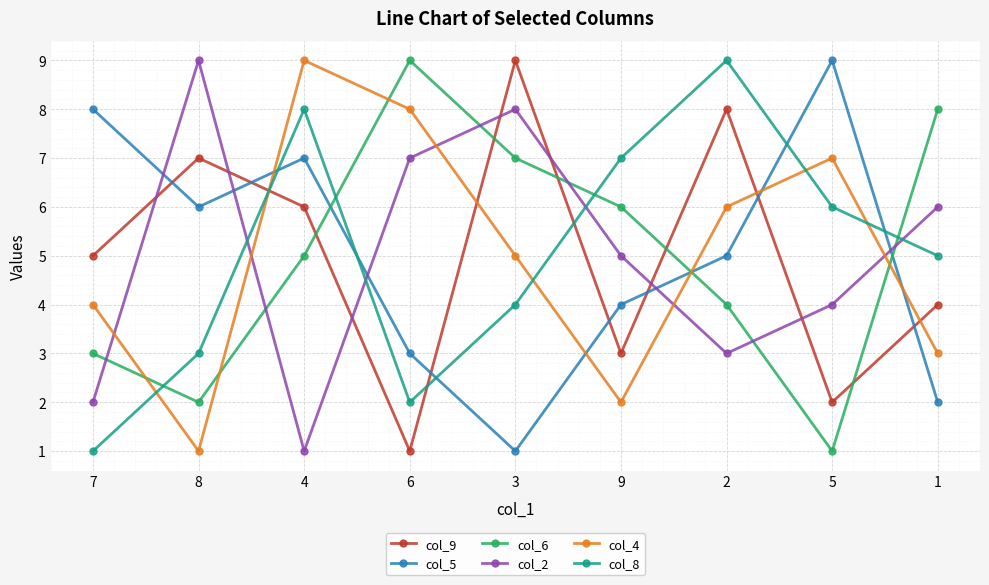

What is the sum of all col_5 values?

45